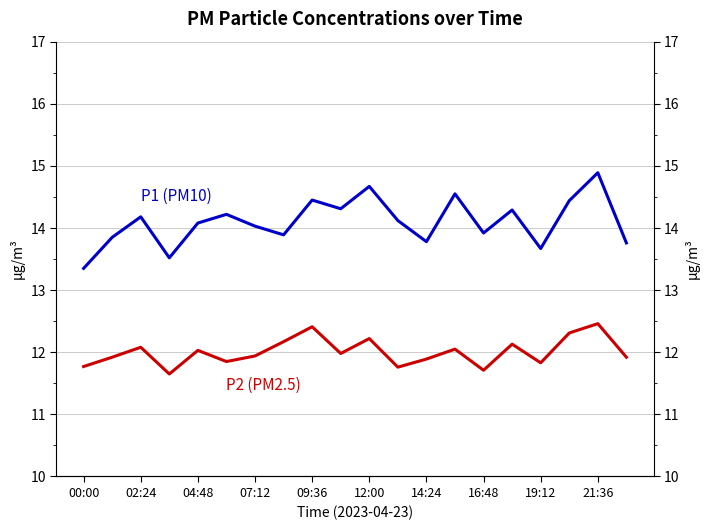

What is the difference between the maximum and minimum values in the P2 (PM2.5) series?

0.8